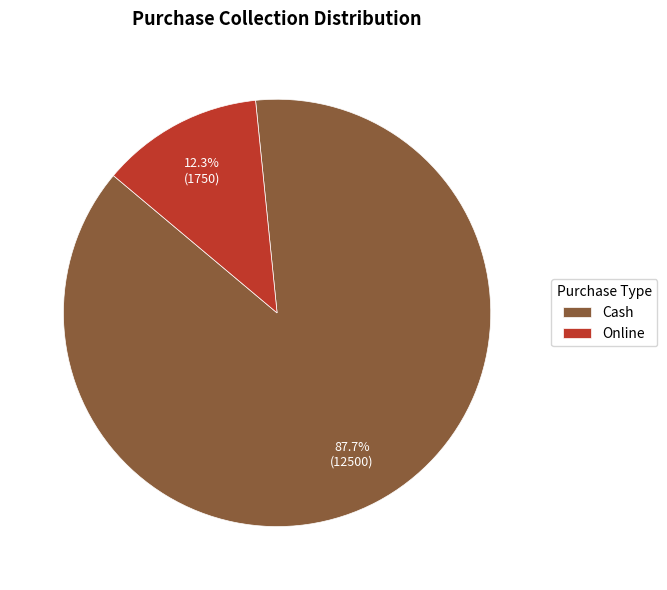

Which has a higher value, Online or Cash?

Cash